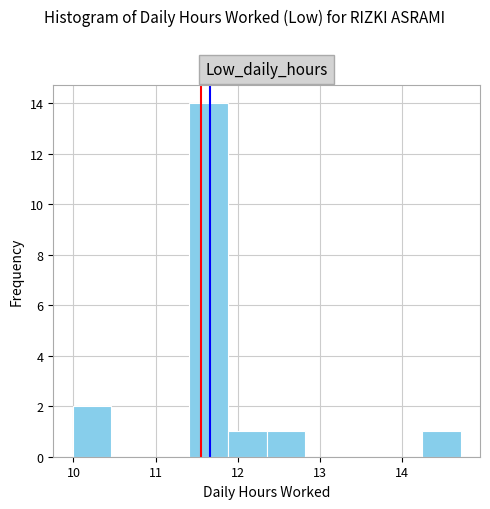

Over which range of the x-axis is the bar tallest?

11.4 to 11.9